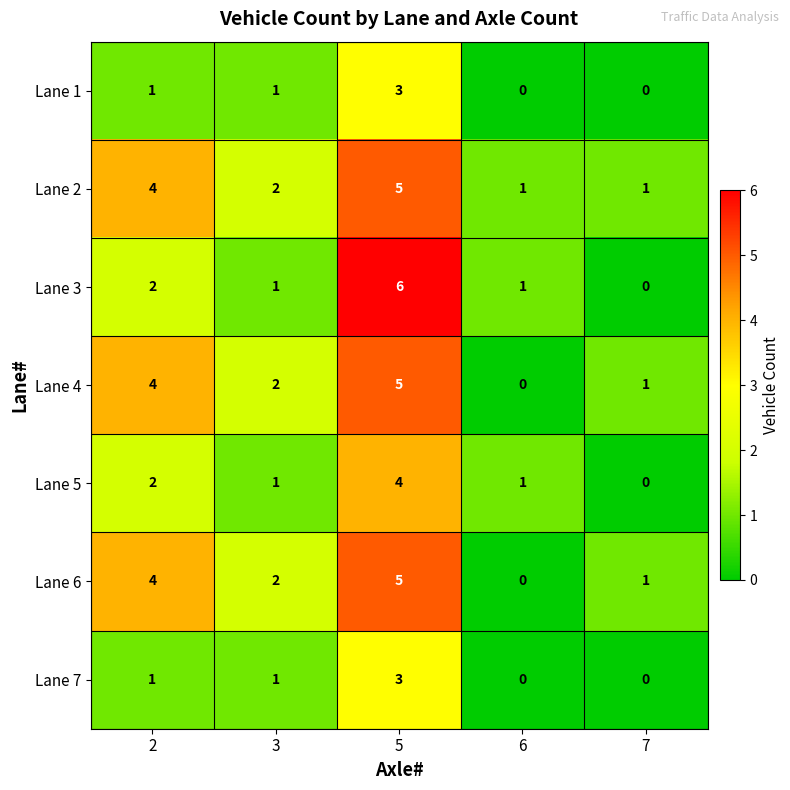

At which label is Lane 4 closest to 2?

3